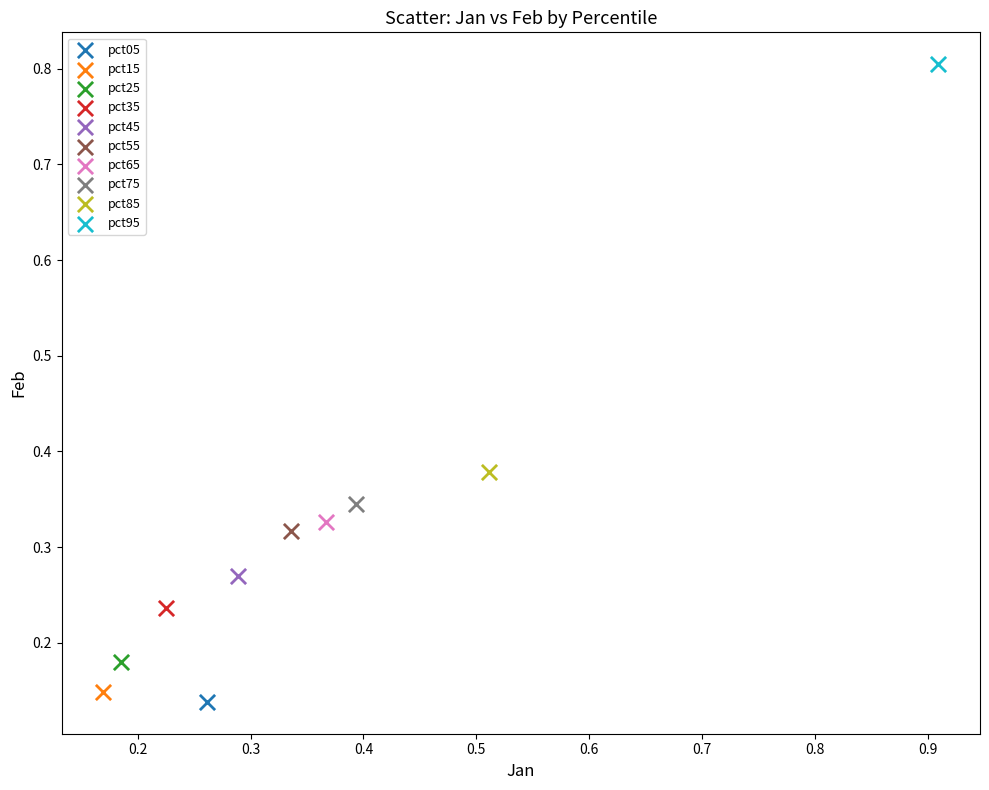

What are all the series names shown in the legend?

pct05, pct15, pct25, pct35, pct45, pct55, pct65, pct75, pct85, pct95